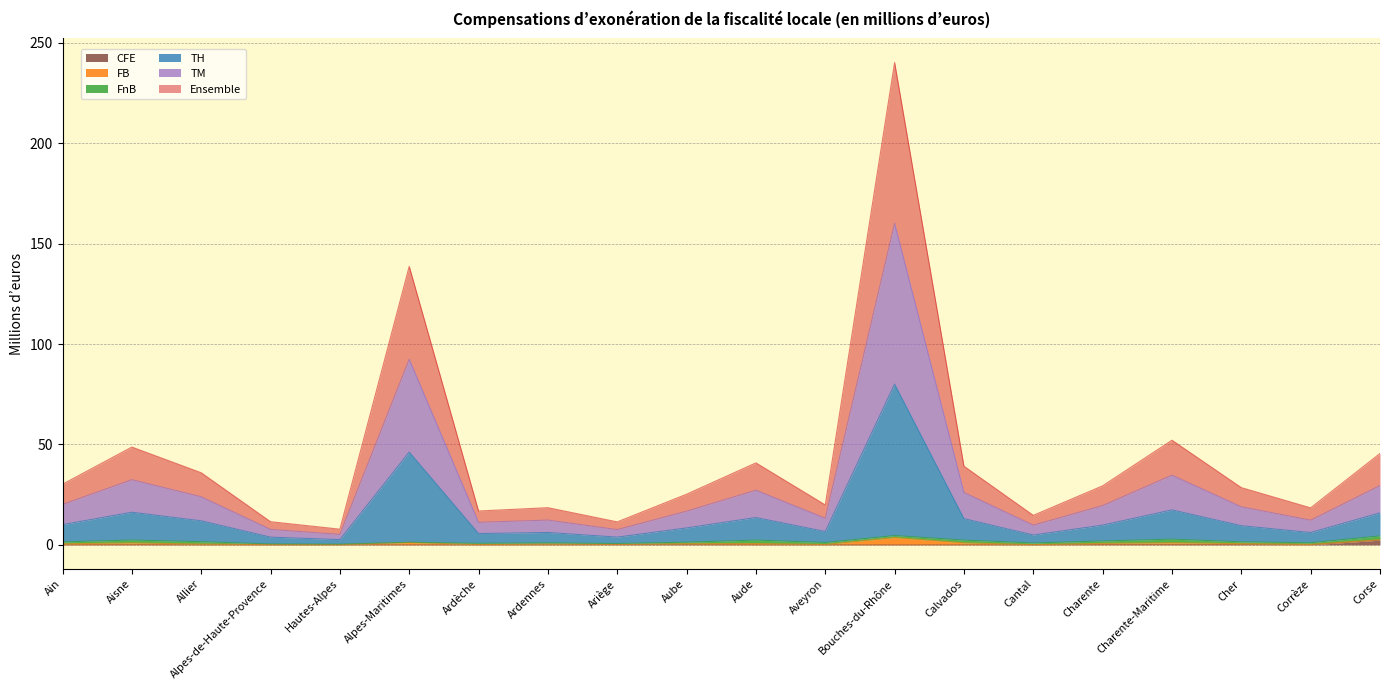

Is the value of TM at Ardennes greater than the value of CFE at Cantal?

Yes